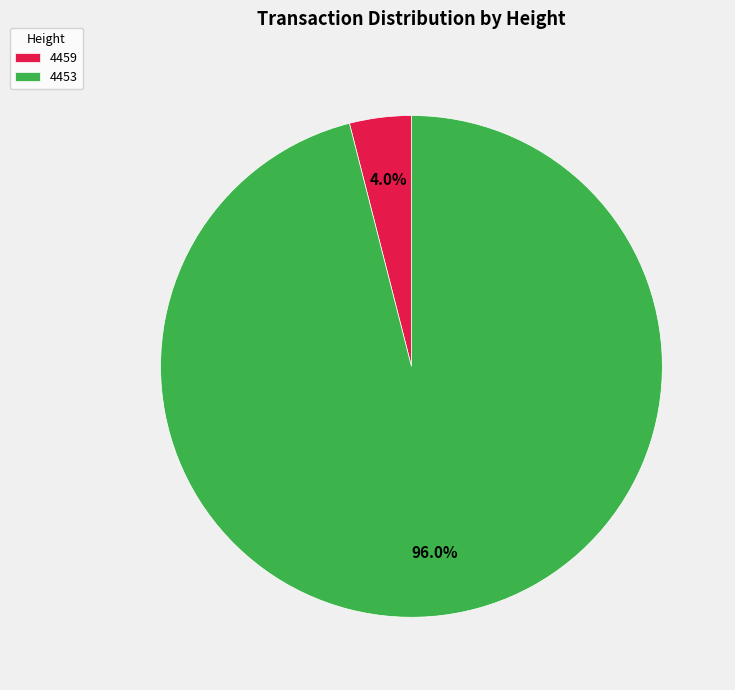

What percentage is the 4459 slice, to the nearest percent?

4%